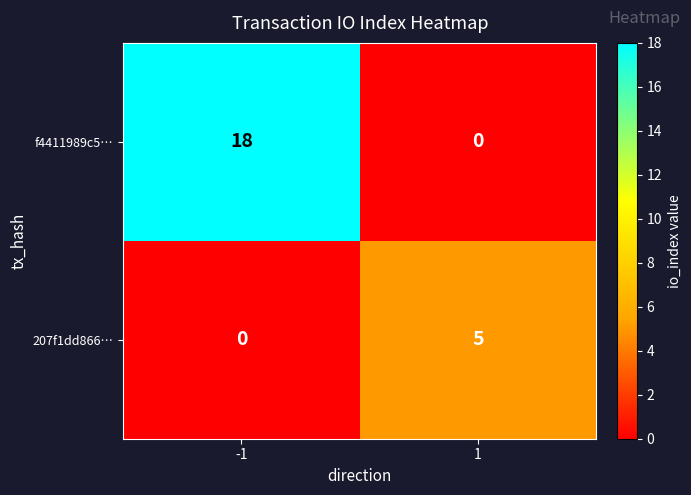

Which series has the largest range (max minus min)?

f4411989c5…